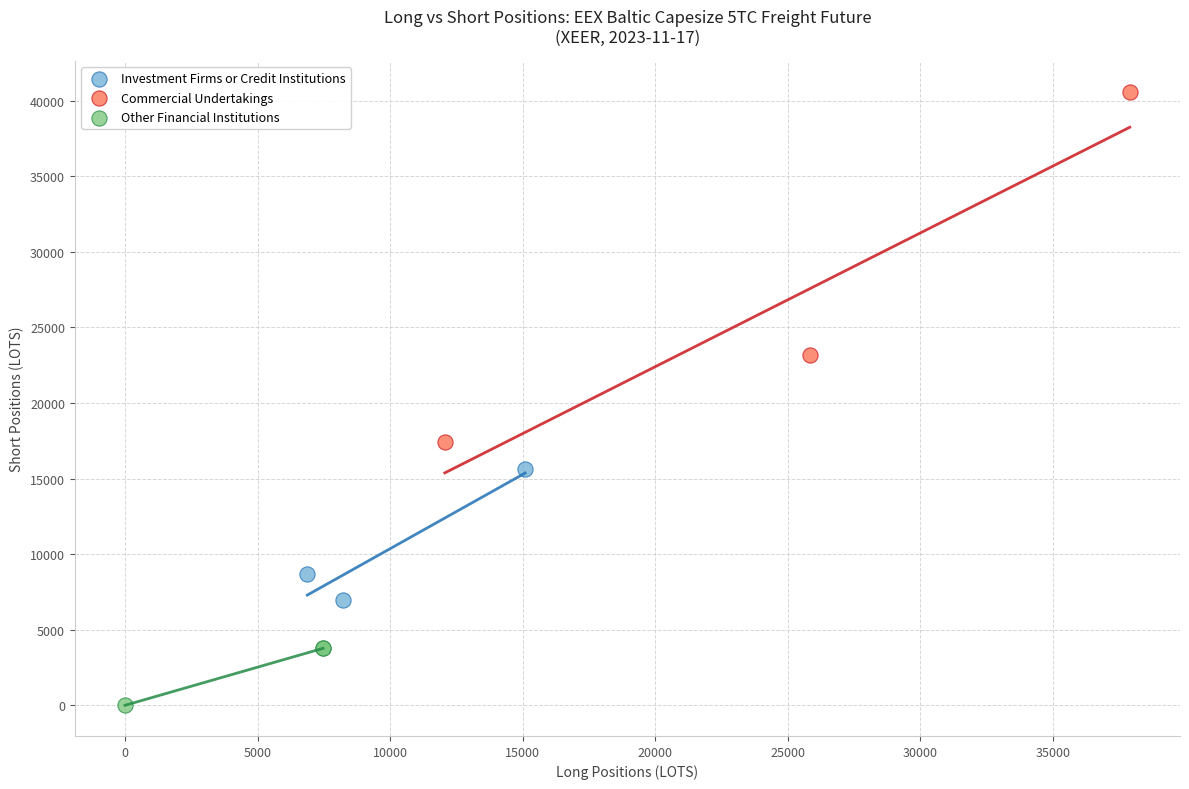

Which series reaches the maximum Y coordinate?

Commercial Undertakings